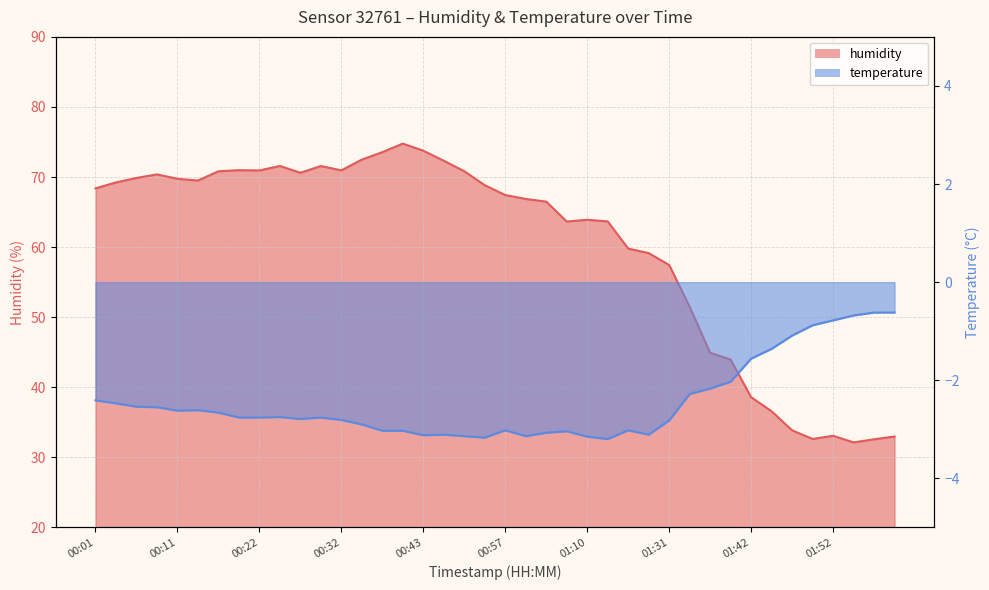

In humidity, how many points are higher than both neighbors (excluding endpoints)?

7